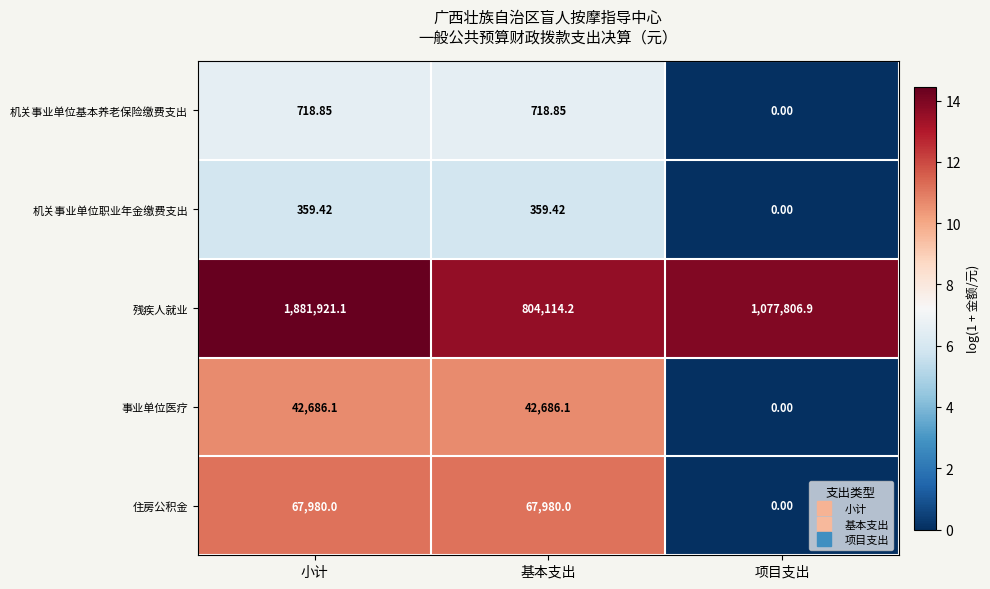

At which category does the chart reach its peak across all series?

小计